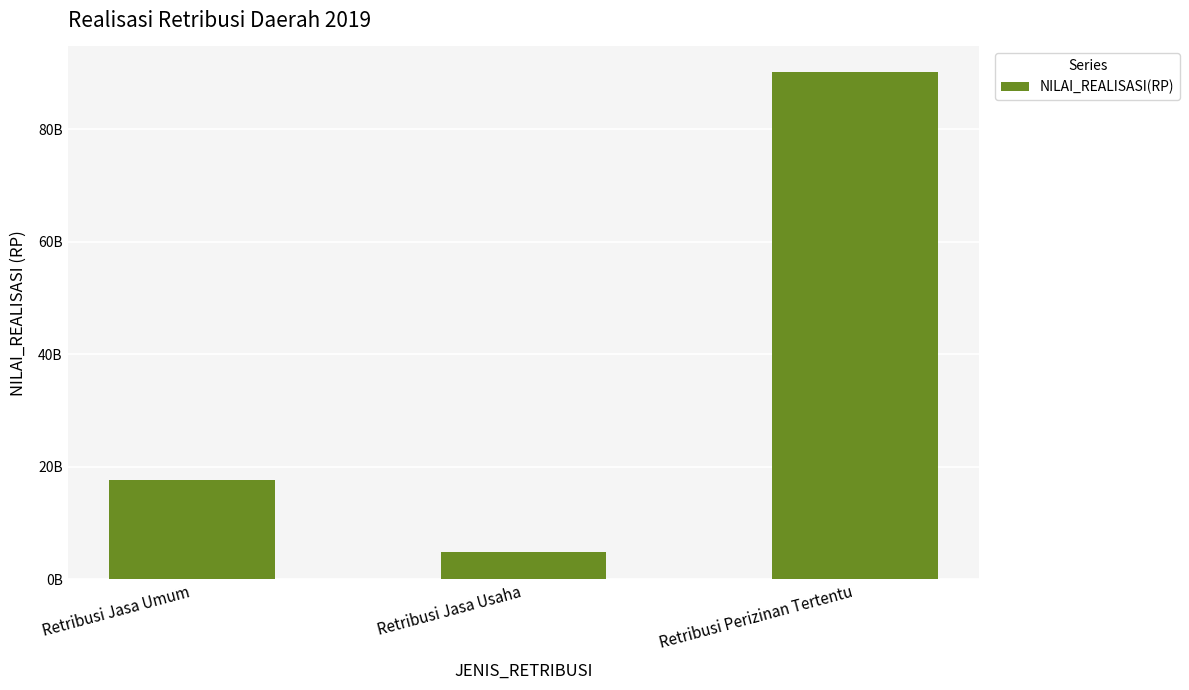

Count the number of data series in this chart.

1